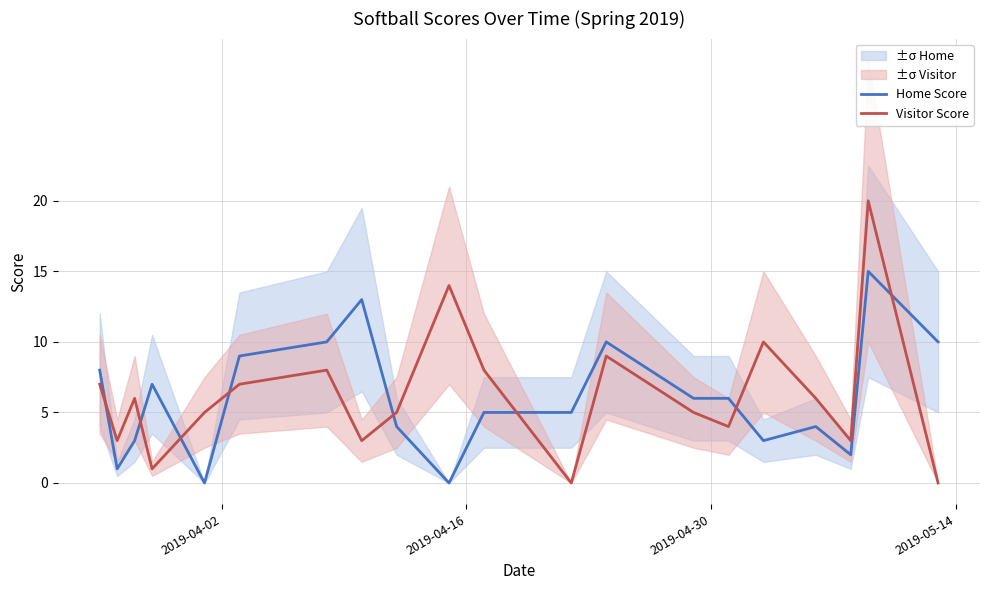

After their last crossing, which series has the higher values: Home Score or Visitor Score?

Home Score